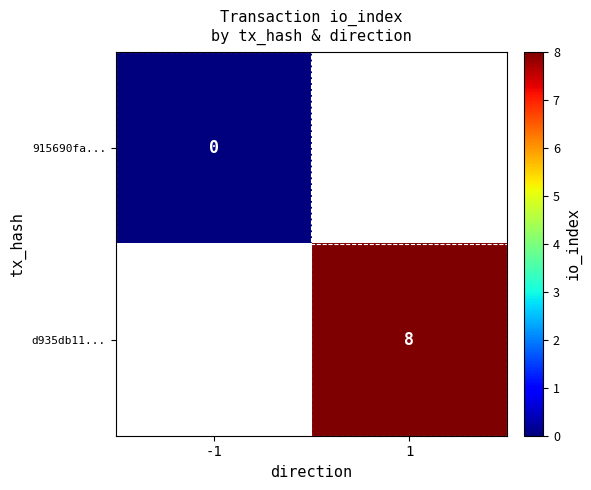

Is it true that d935db11... equals 8 at 1?

True